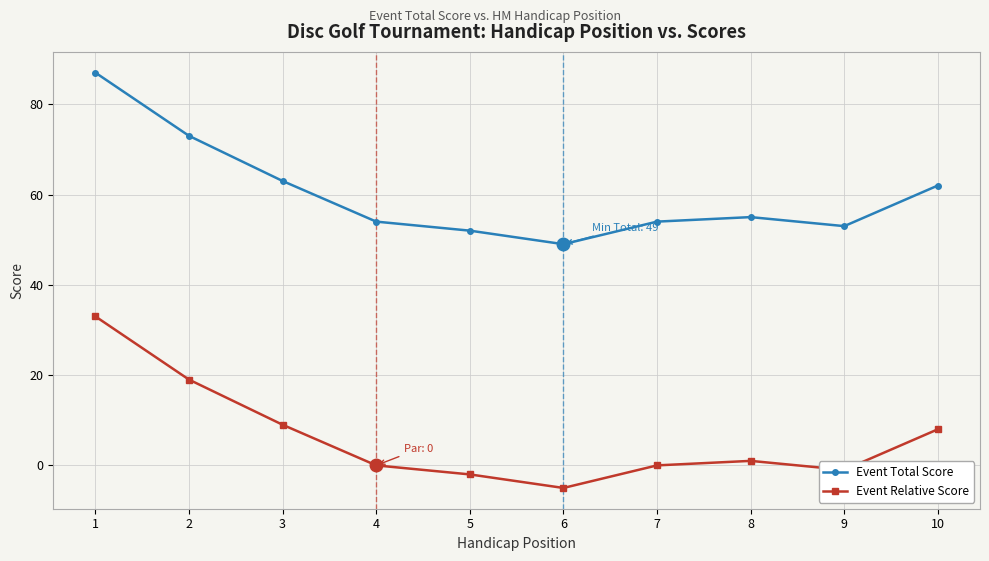

Is this an area chart (filled region under the line)?

No